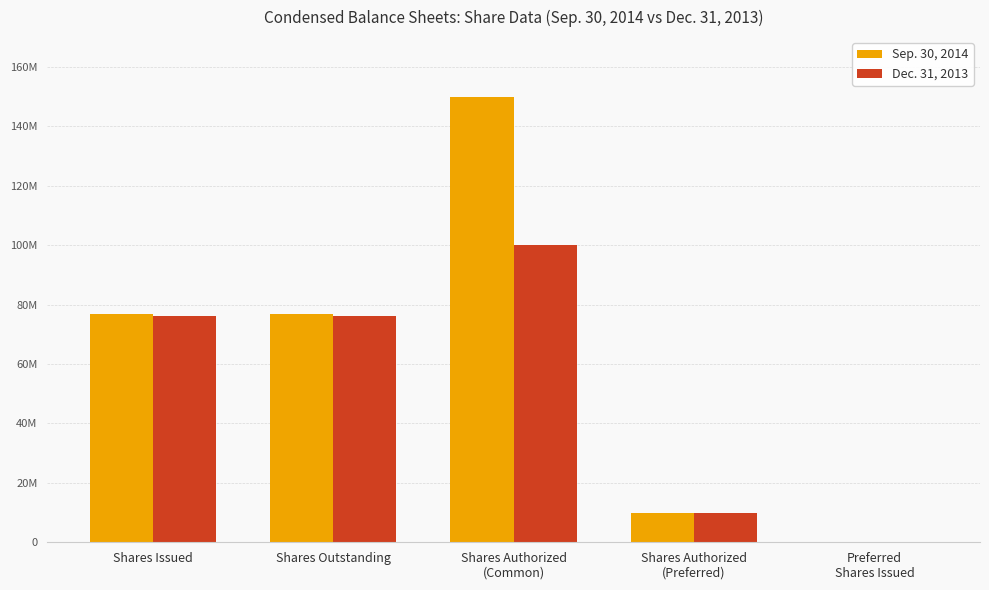

Are the bars grouped side by side (vs. stacked)?

Yes